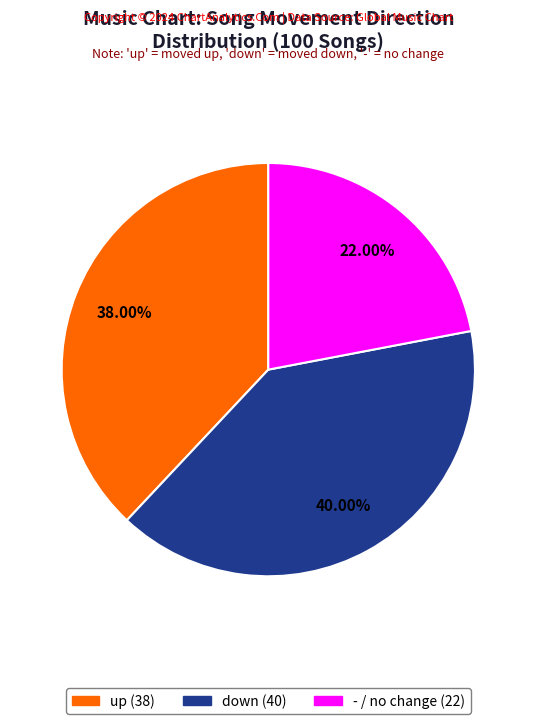

Combined, do - and up account for over 50%?

Yes